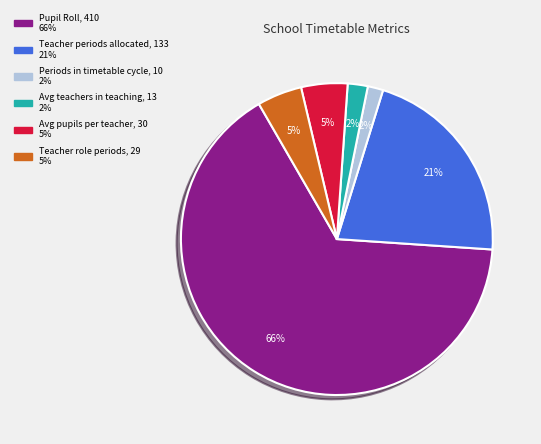

To the nearest percent, what is the difference between the Teacher role periods and Avg teachers in teaching slice percentages?

3%